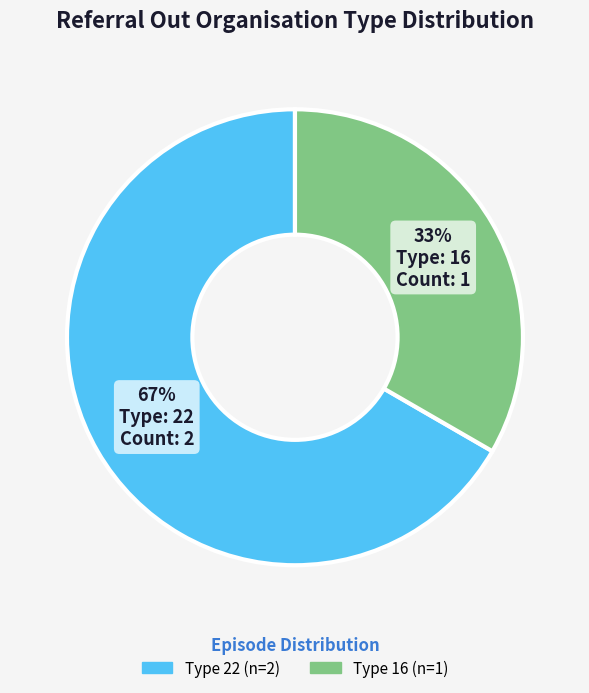

To the nearest percent, what is the average slice percentage?

50%